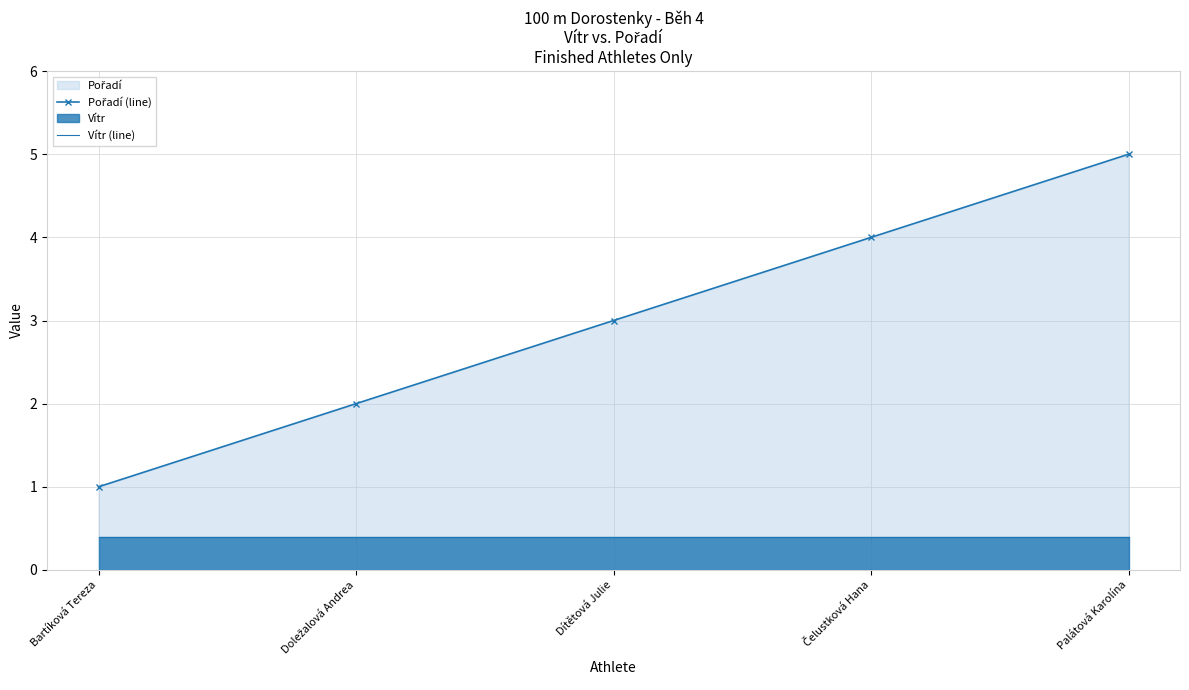

How many values in the Pořadí (line) series exceed 3?

2